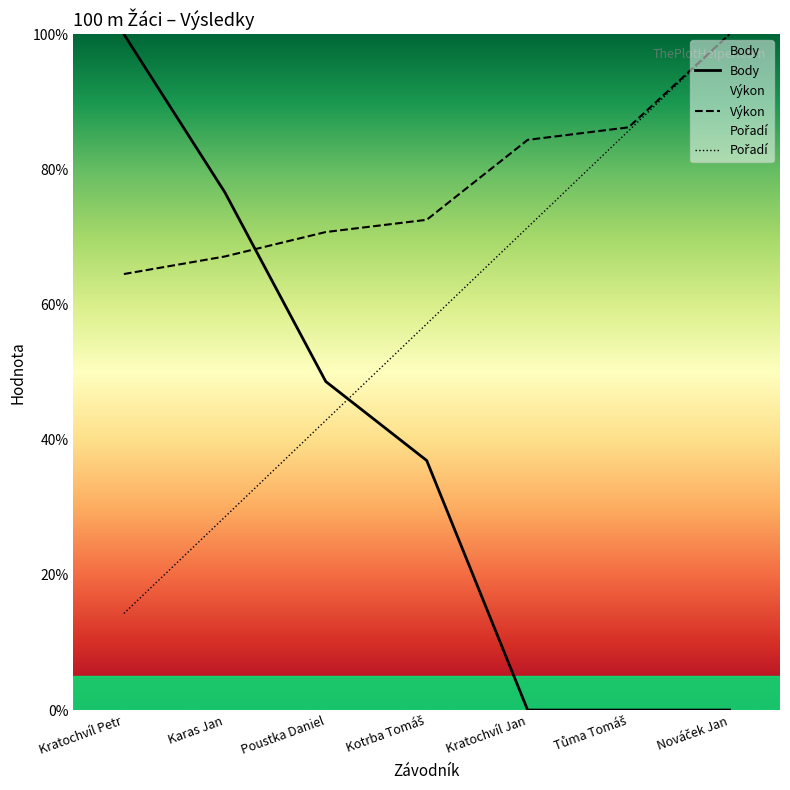

How many values in the Výkon series exceed 72?

4